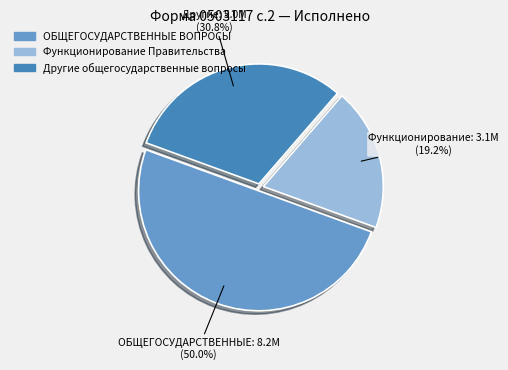

Rank the categories by value from lowest to highest.

Функционирование Правительства, Другие общегосударственные вопросы, ОБЩЕГОСУДАРСТВЕННЫЕ ВОПРОСЫ